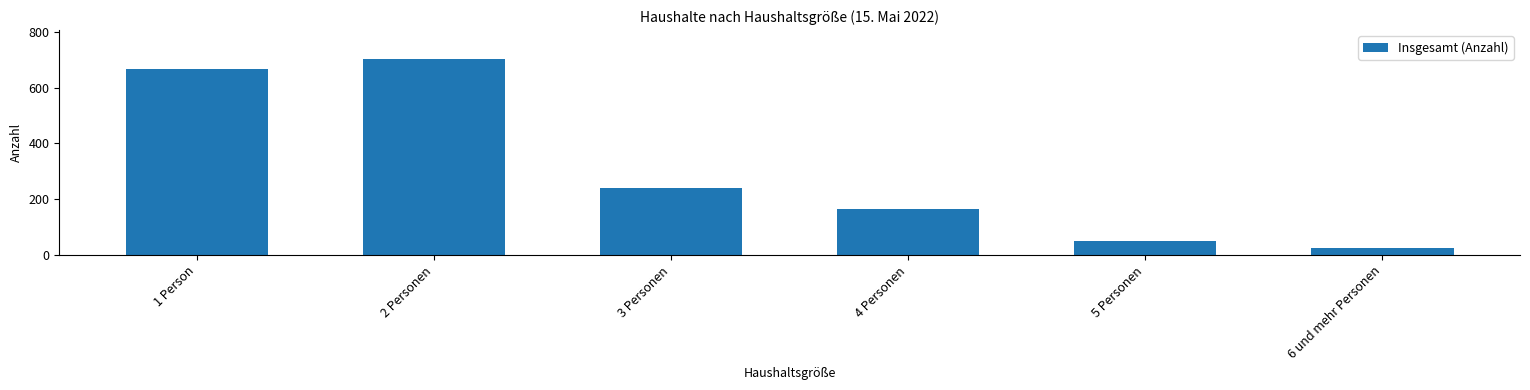

What is the difference between the second highest and minimum values?

642